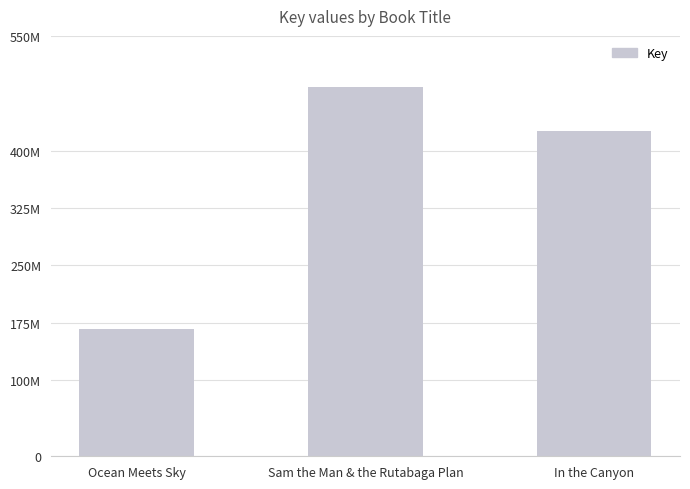

Which has a higher value, Sam the Man & the Rutabaga Plan or Ocean Meets Sky?

Sam the Man & the Rutabaga Plan